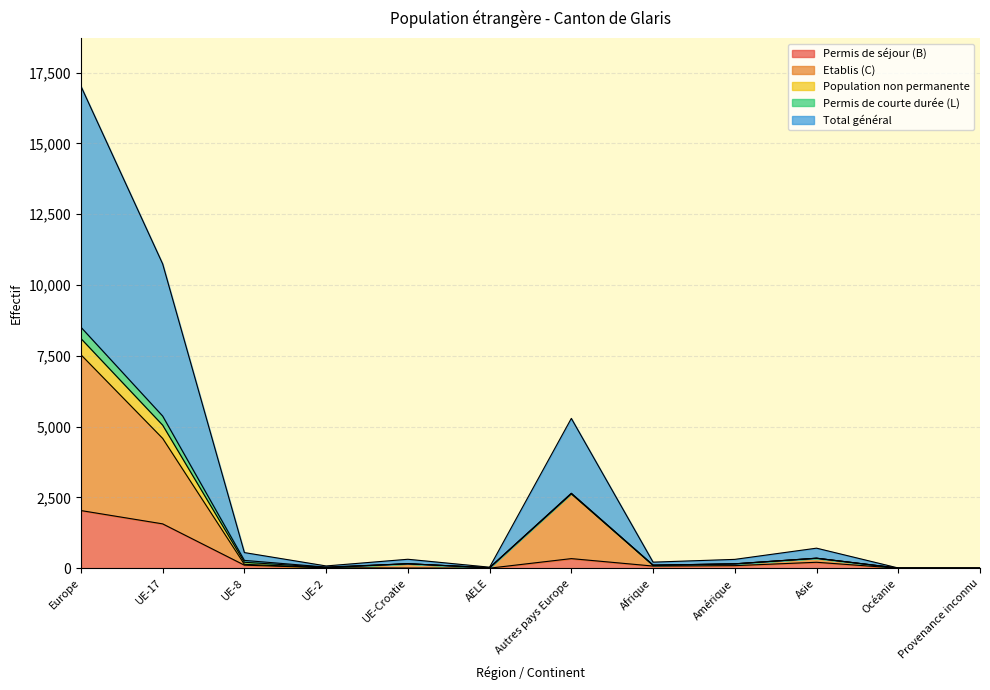

True or false: Total général and Permis de séjour (B) cross at least once.

False